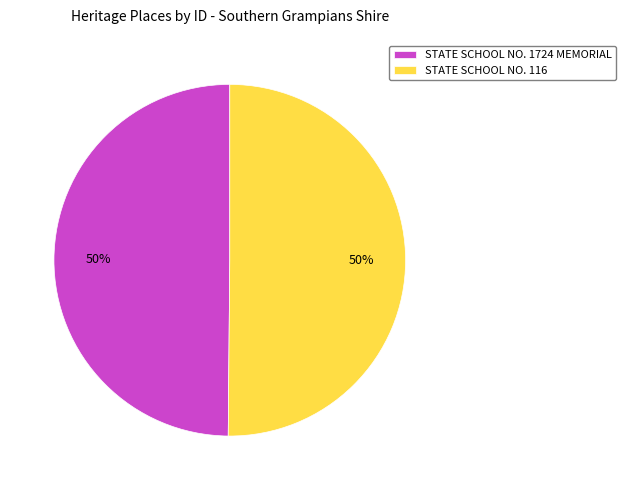

Combined, do STATE SCHOOL NO. 1724 MEMORIAL and STATE SCHOOL NO. 116 account for over 50%?

Yes